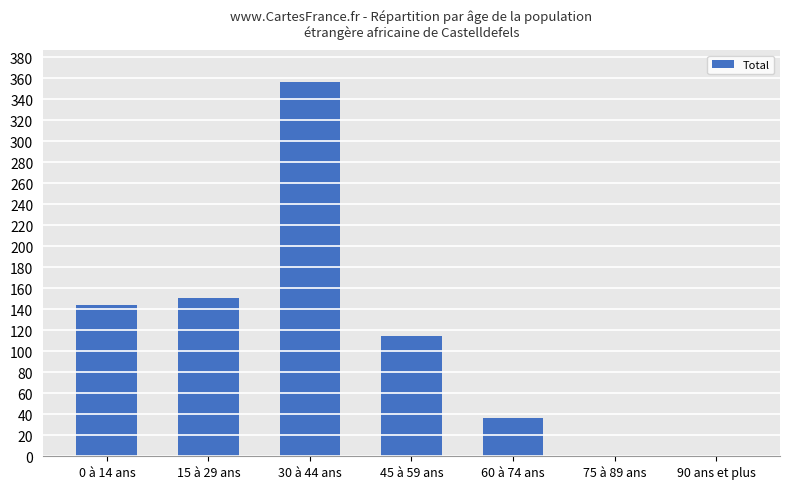

Count the number of data series in this chart.

1